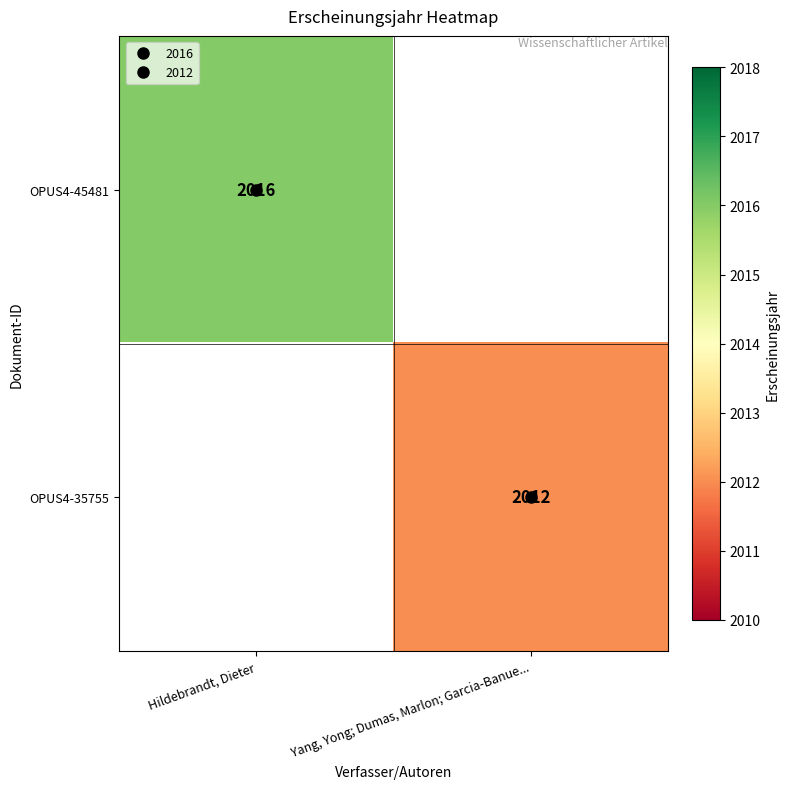

What is the total value across all series at Yang, Yong; Dumas, Marlon; Garcia-Banue...?

2012